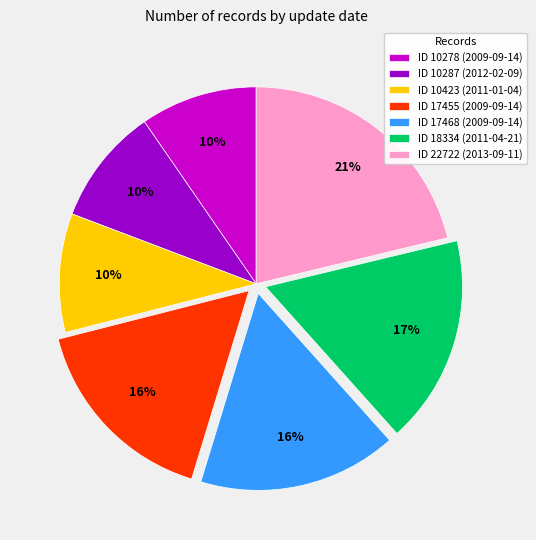

The ID 10423 (2011-01-04) slice represents 10% of the pie. True or false?

True